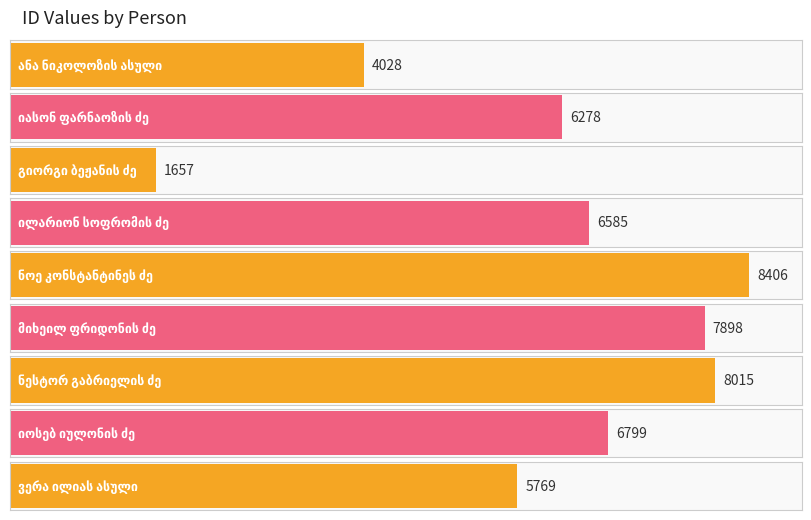

What is the change in value from გიორგი ბეჟანის ძე to ილარიონ სოფრომის ძე?

+4928